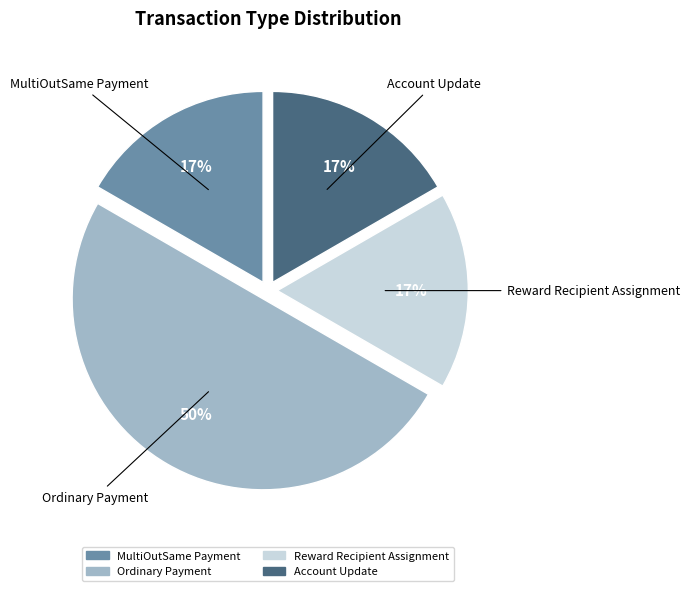

The Account Update slice represents 17% of the pie. True or false?

True